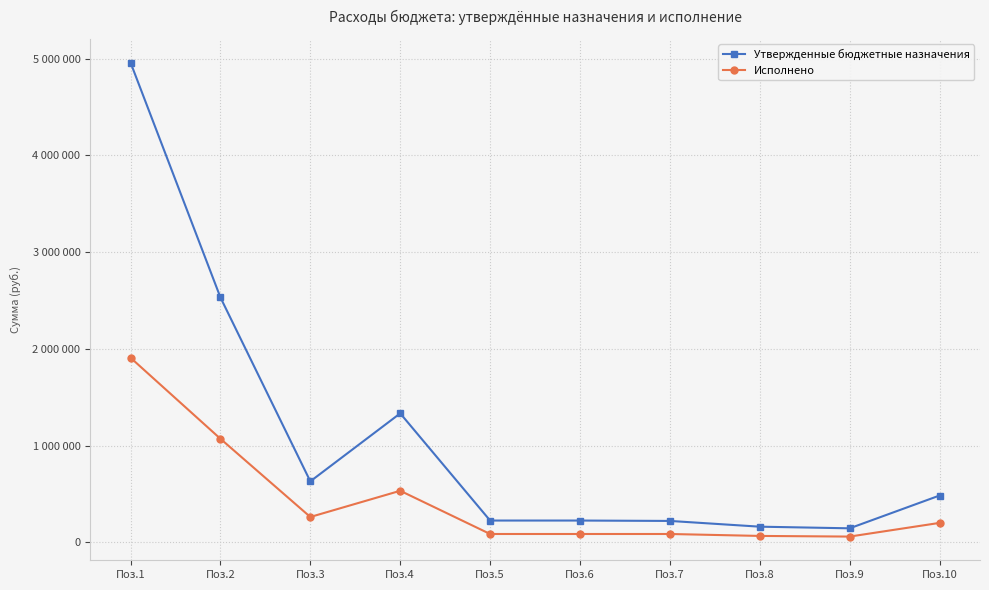

True or false: Исполнено has more than 1 points higher than both neighbors.

False